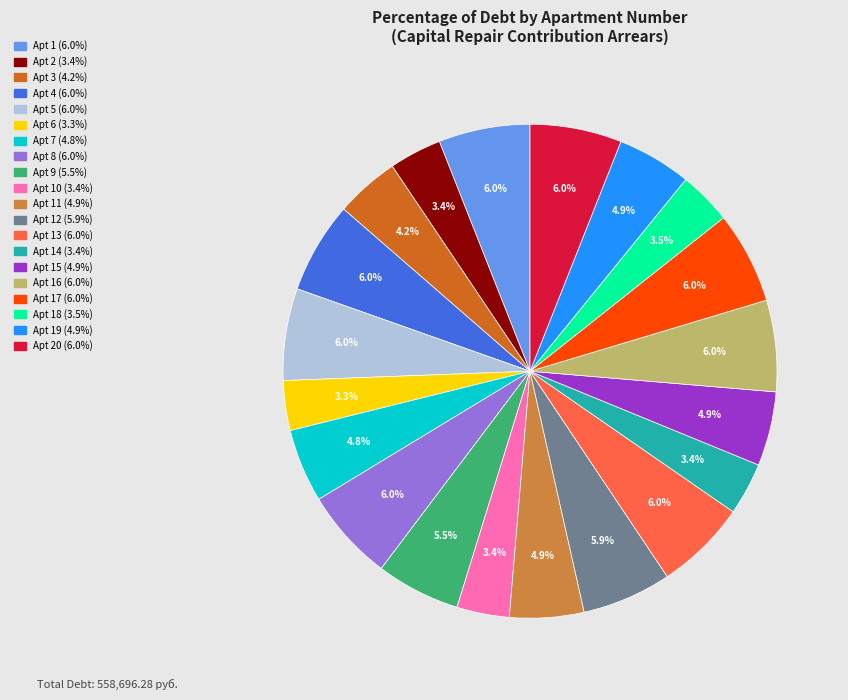

Count the number of slices in the pie.

20